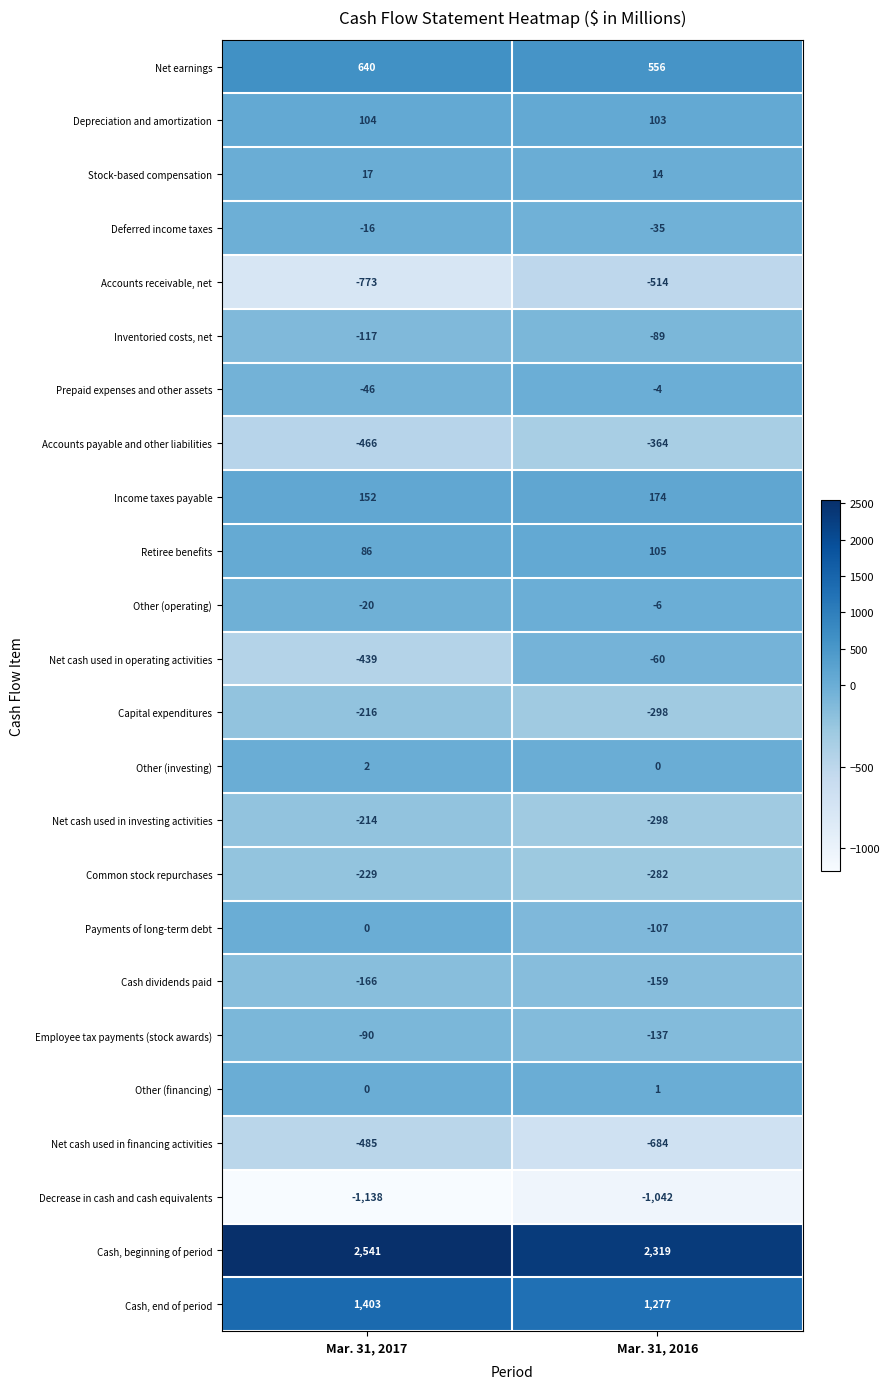

What is the maximum value shown in the chart?

2541